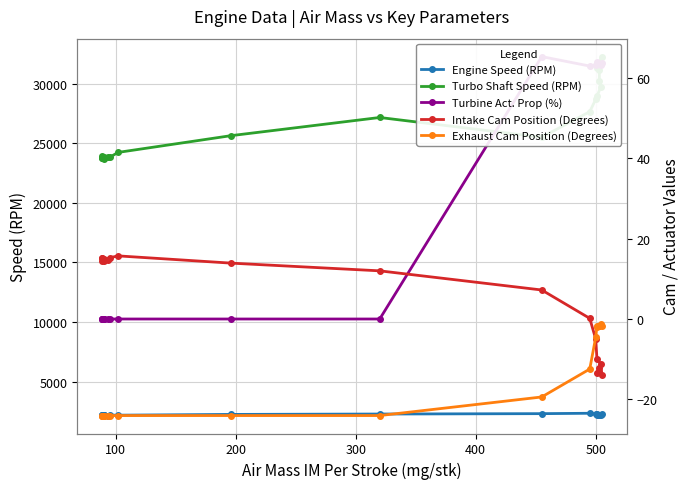

What are all the series names shown in the legend?

Engine Speed (RPM), Turbo Shaft Speed (RPM), Turbine Act. Prop (%), Intake Cam Position (Degrees), Exhaust Cam Position (Degrees)